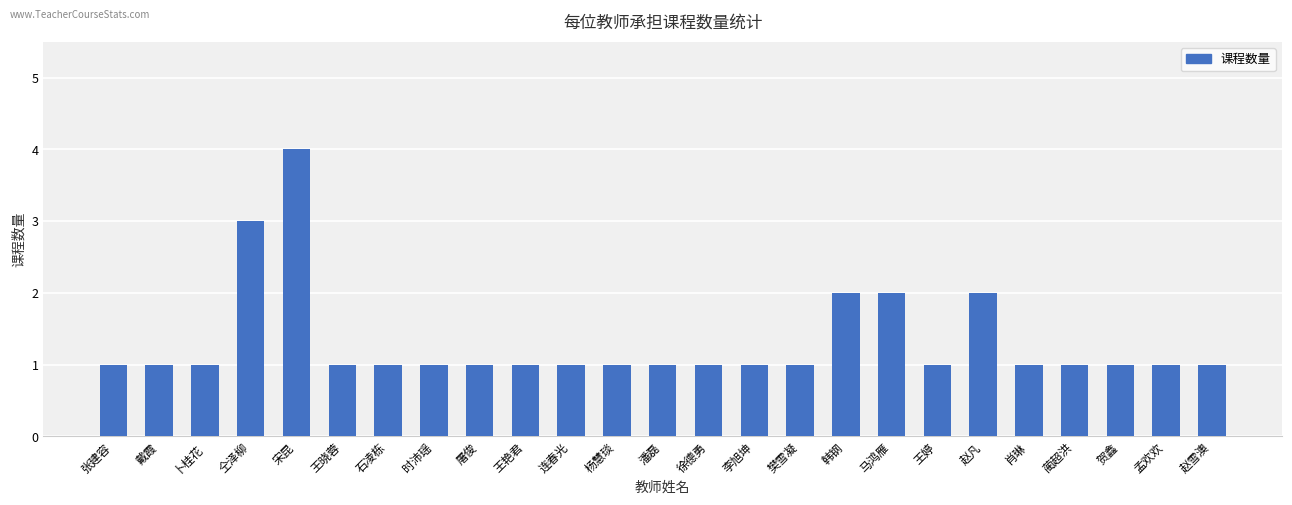

What is the ratio of the value at 赵凡 to the value at 王晓蓉?

2.0